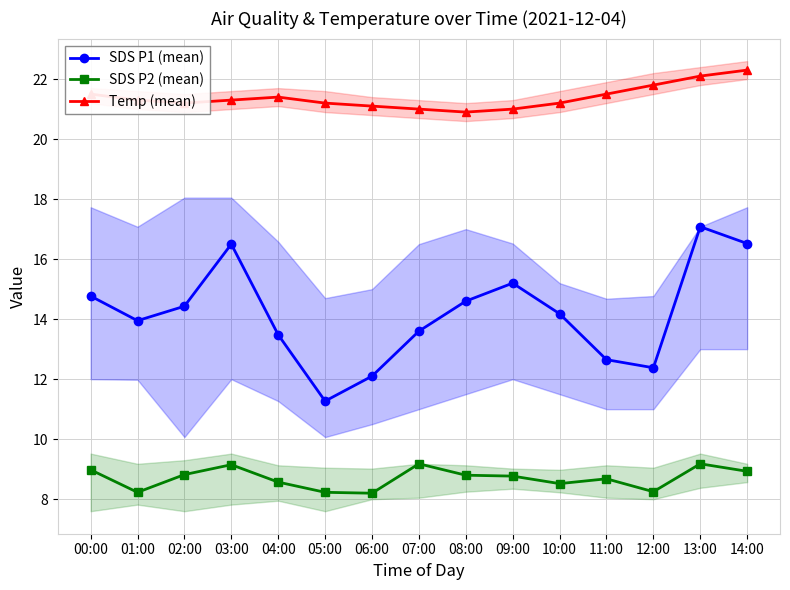

Reading left to right, what are all the values shown in this chart?

SDS P1 (mean): 00:00=14.8	01:00=13.9	02:00=14.4	03:00=16.5	04:00=13.5	05:00=11.3	06:00=12.1	07:00=13.6	08:00=14.6	09:00=15.2	10:00=14.2	11:00=12.7	12:00=12.4	13:00=17.1	14:00=16.5
SDS P2 (mean): 00:00=9.0	01:00=8.2	02:00=8.8	03:00=9.2	04:00=8.6	05:00=8.2	06:00=8.2	07:00=9.2	08:00=8.8	09:00=8.8	10:00=8.5	11:00=8.7	12:00=8.2	13:00=9.2	14:00=8.9
Temp (mean): 00:00=21.5	01:00=21.3	02:00=21.2	03:00=21.3	04:00=21.4	05:00=21.2	06:00=21.1	07:00=21.0	08:00=20.9	09:00=21.0	10:00=21.2	11:00=21.5	12:00=21.8	13:00=22.1	14:00=22.3